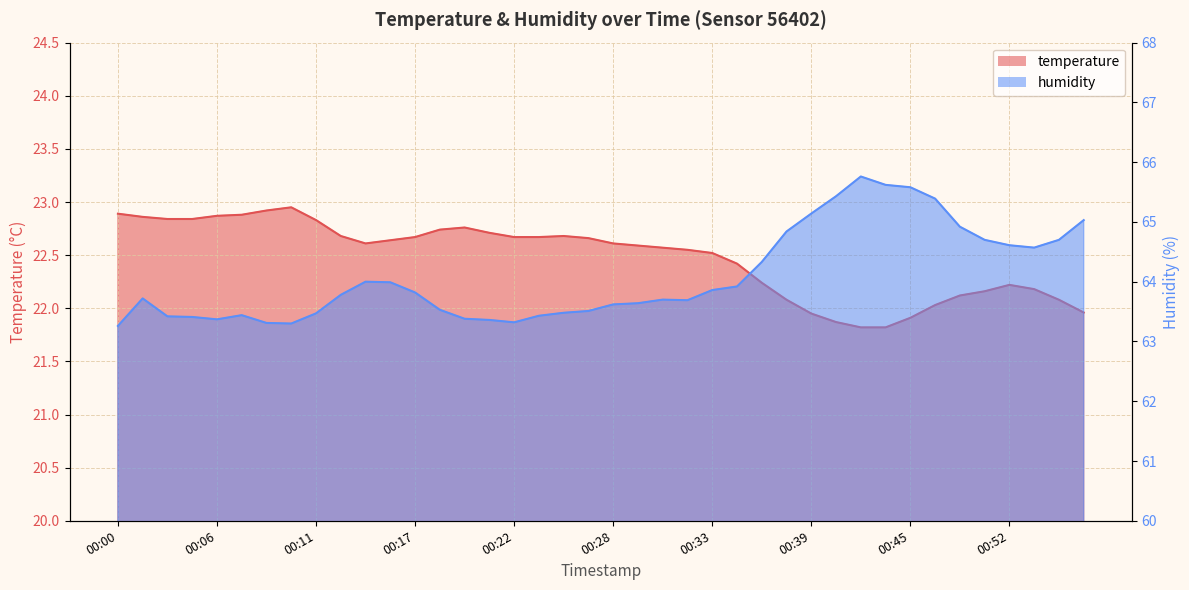

What are all the series names shown in the legend?

temperature, humidity